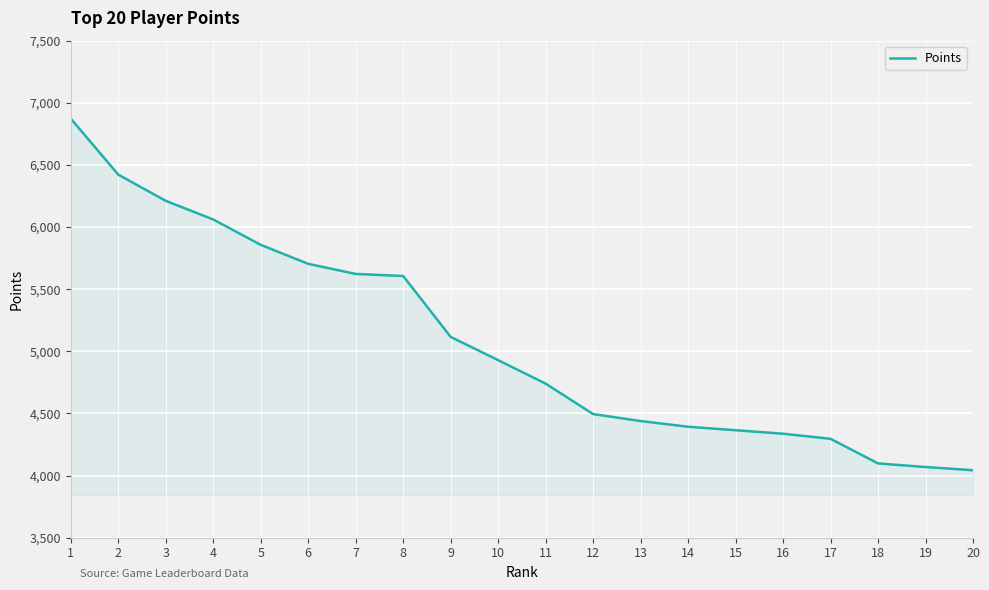

Is it true that the value at 9 is 5116?

True